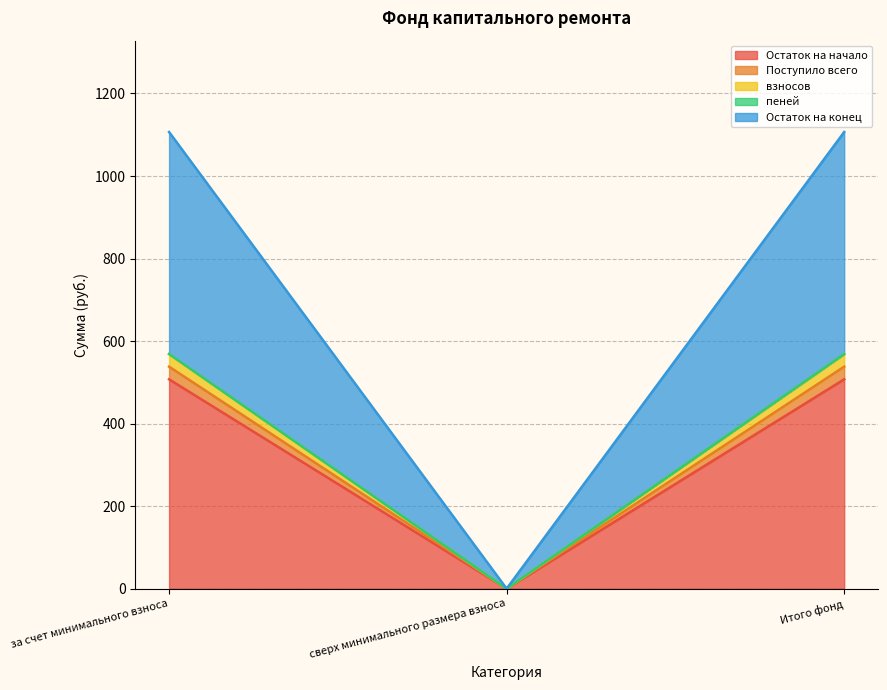

The value of Остаток на начало at Итого фонд is 507.3. True or false?

True